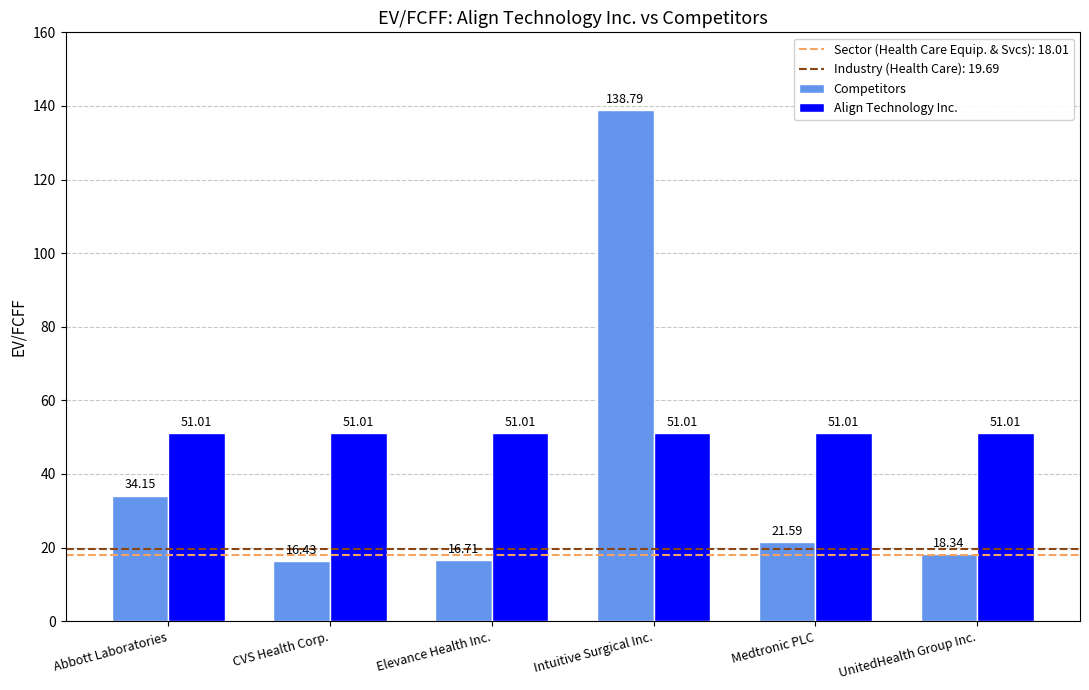

Are the bars grouped side by side (vs. stacked)?

Yes